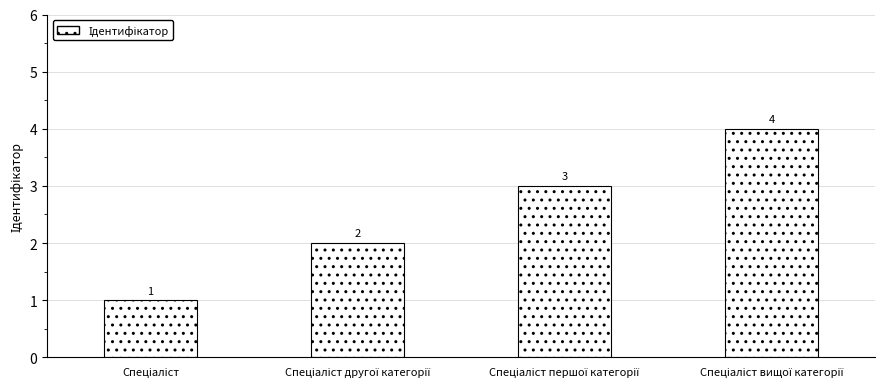

What is the difference between the maximum and minimum values?

3